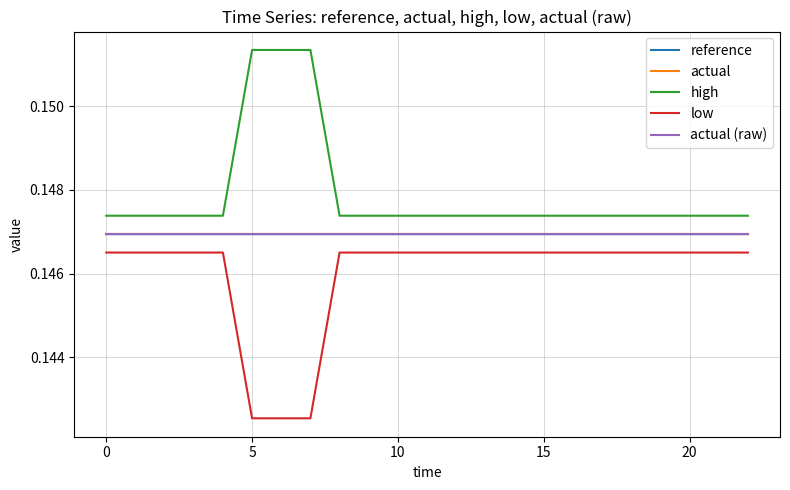

Reading right to left, extract all data points from this chart.

reference: 0.1	0.1	0.1	0.1	0.1	0.1	0.1	0.1	0.1	0.1	0.1	0.1	0.1	0.1	0.1	0.1	0.1	0.1	0.1	0.1	0.1	0.1	0.1
actual: 0.1	0.1	0.1	0.1	0.1	0.1	0.1	0.1	0.1	0.1	0.1	0.1	0.1	0.1	0.1	0.1	0.1	0.1	0.1	0.1	0.1	0.1	0.1
high: 0.1	0.1	0.1	0.1	0.1	0.1	0.1	0.1	0.1	0.1	0.1	0.1	0.1	0.1	0.1	0.2	0.2	0.2	0.1	0.1	0.1	0.1	0.1
low: 0.1	0.1	0.1	0.1	0.1	0.1	0.1	0.1	0.1	0.1	0.1	0.1	0.1	0.1	0.1	0.1	0.1	0.1	0.1	0.1	0.1	0.1	0.1
actual (raw): 0.1	0.1	0.1	0.1	0.1	0.1	0.1	0.1	0.1	0.1	0.1	0.1	0.1	0.1	0.1	0.1	0.1	0.1	0.1	0.1	0.1	0.1	0.1